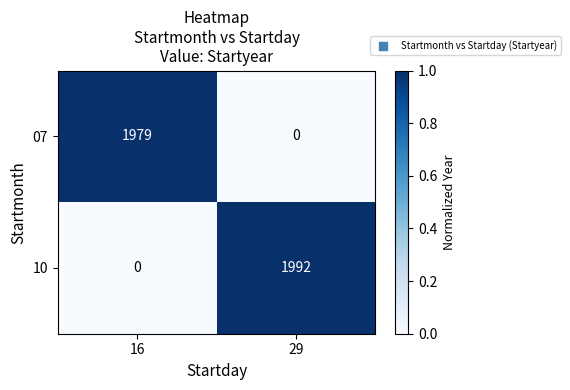

Reading right to left, extract all data points from this chart.

07: 29=0	16=1979
10: 29=1992	16=0